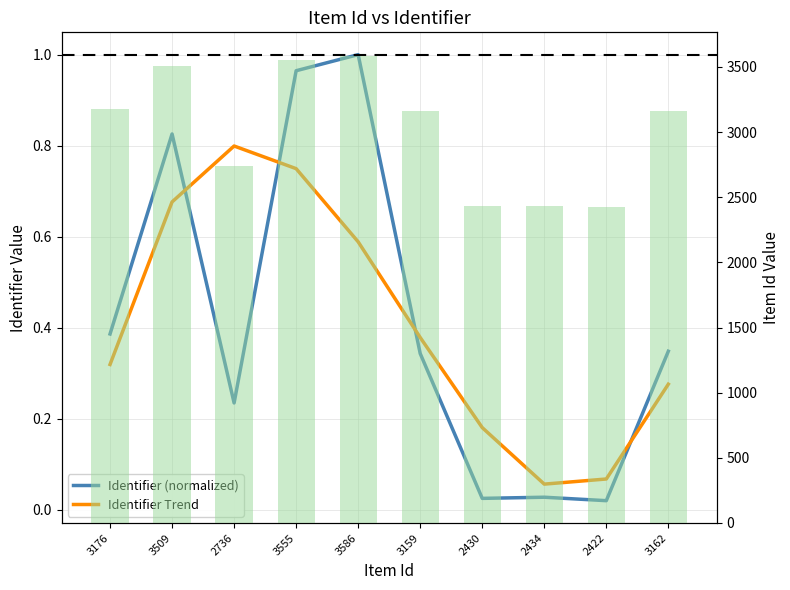

Which series has the widest spread of values?

Item Id (bar)